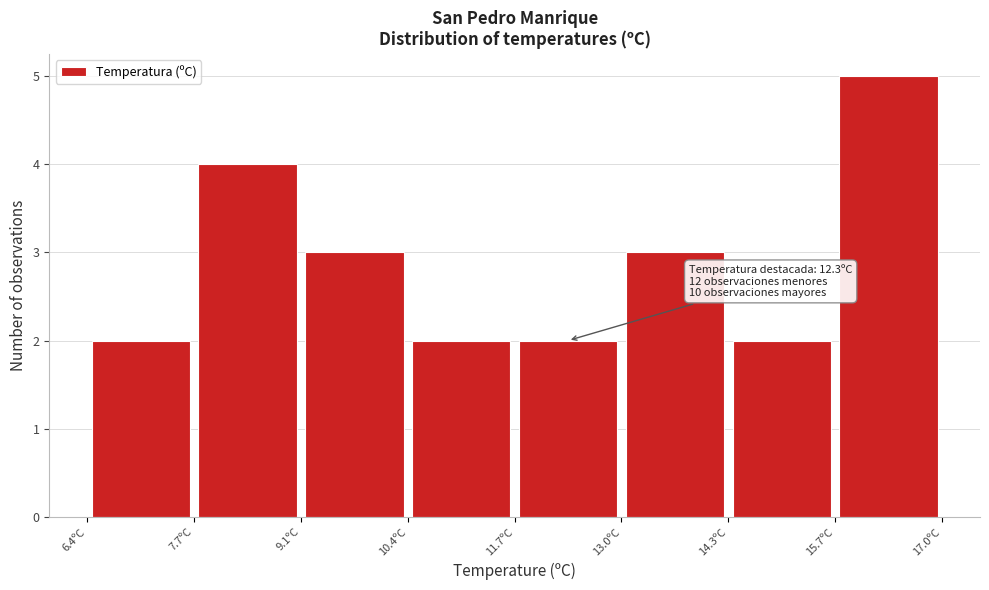

Which range on the x-axis has the tallest bar?

15.6 to 17.0